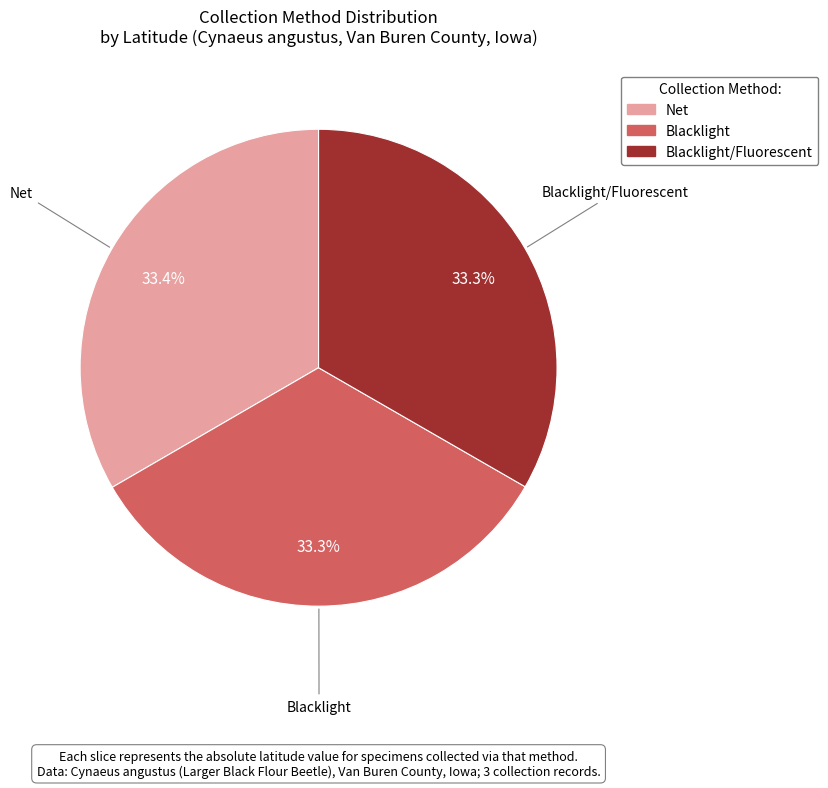

Is there a majority slice in this chart?

No